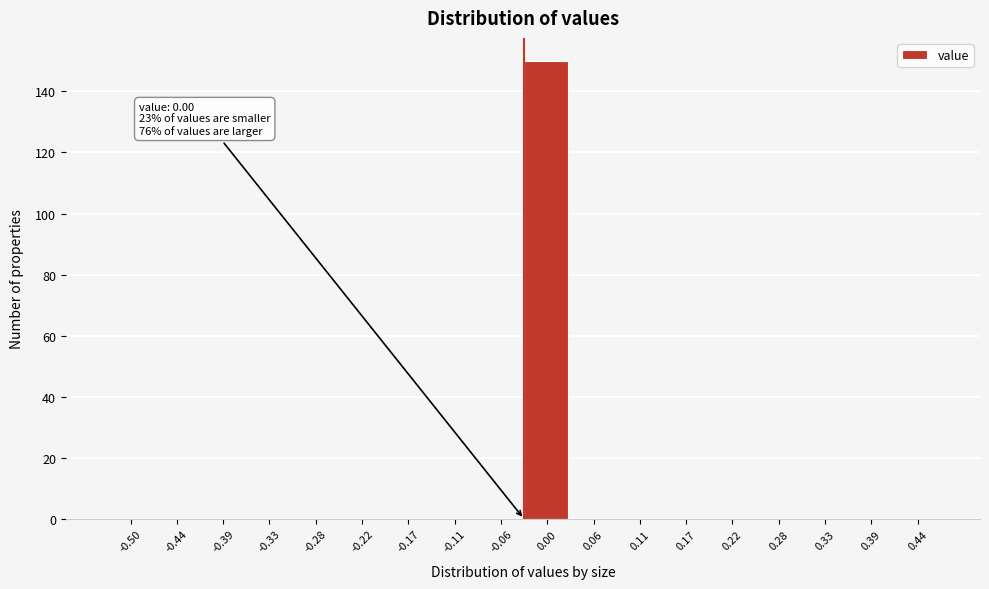

Reading left to right, list all the values displayed in this chart.

-0.50=0	-0.44=0	-0.39=0	-0.33=0	-0.28=0	-0.22=0	-0.17=0	-0.11=0	-0.06=0	0.00=150	0.06=0	0.11=0	0.17=0	0.22=0	0.28=0	0.33=0	0.39=0	0.44=0